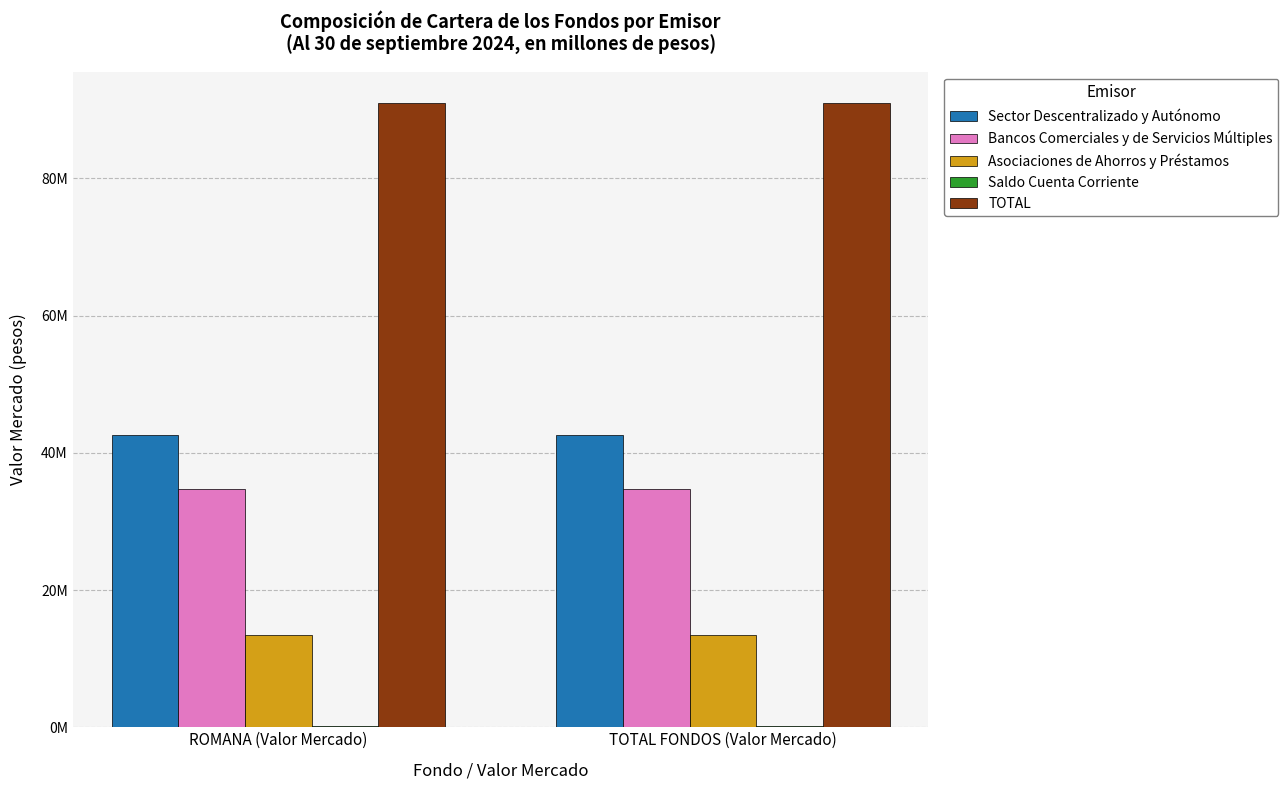

What is the spread (max minus min) of values at ROMANA (Valor Mercado)?

90764003.0